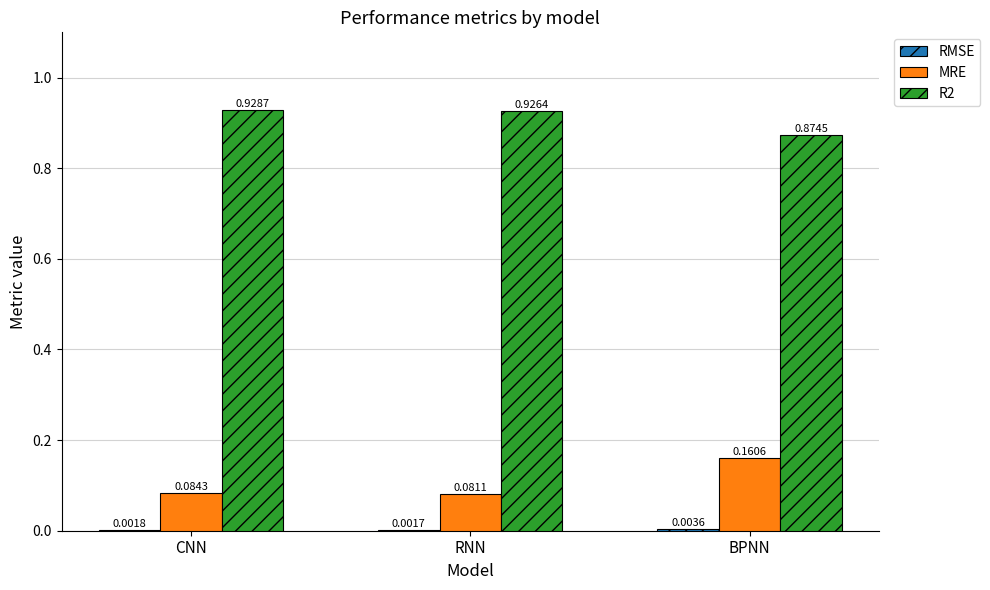

At which category does the chart reach its peak across all series?

CNN